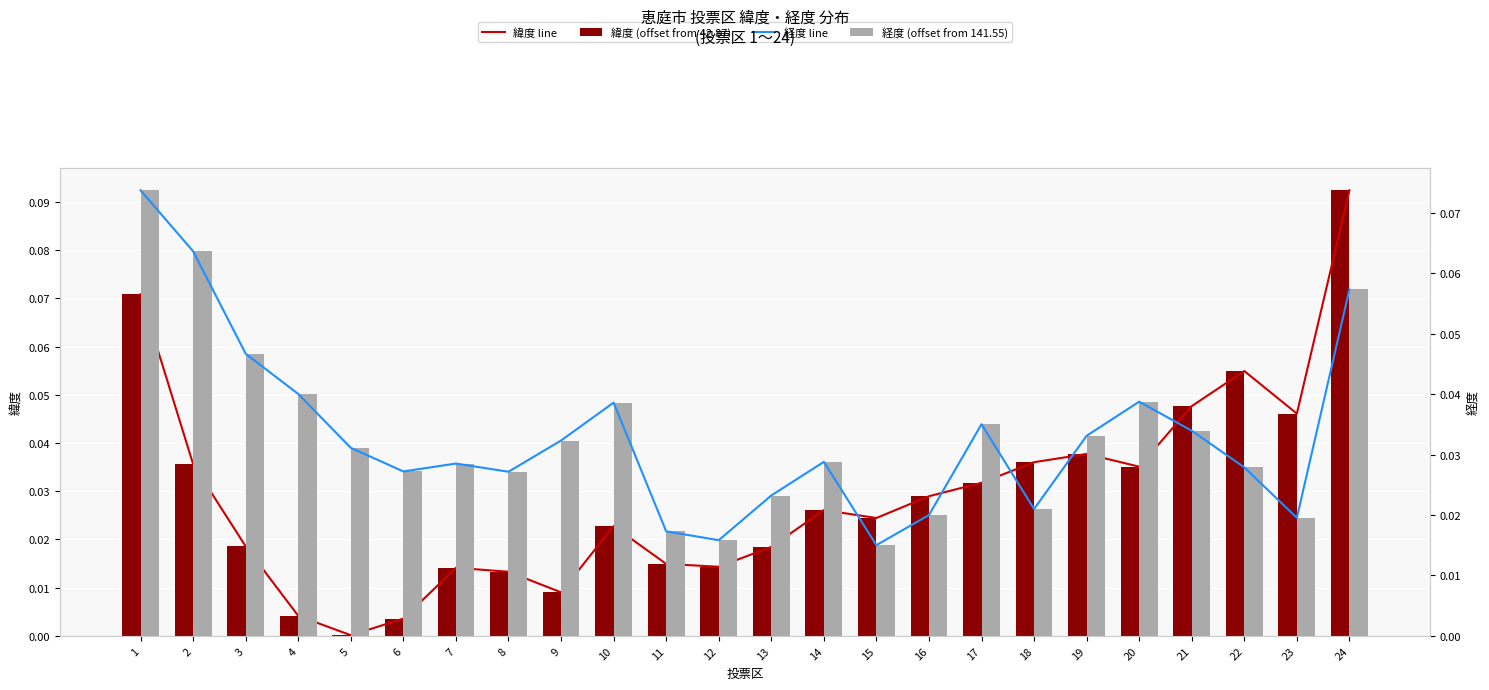

Between 3 and 19, which series saw the biggest shift?

緯度 line